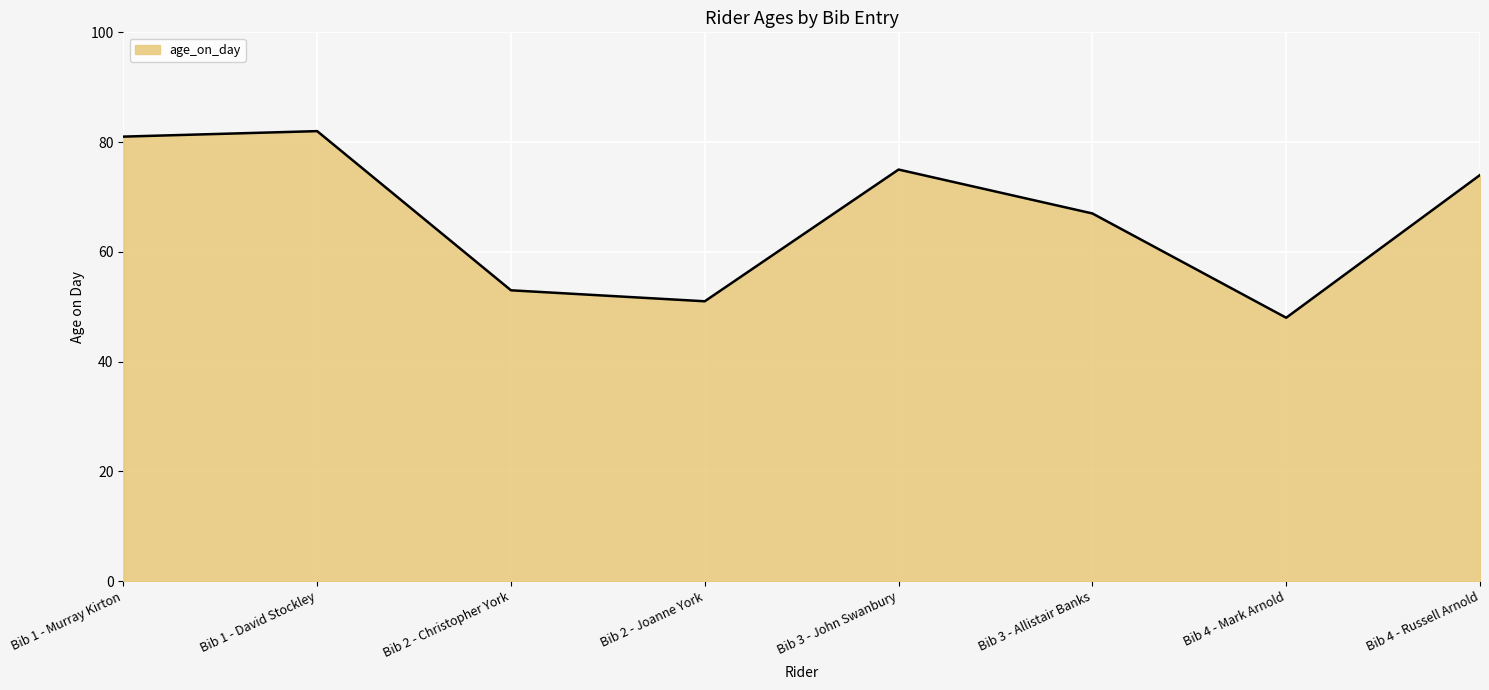

What position from the left is Bib 2 - Joanne York?

4